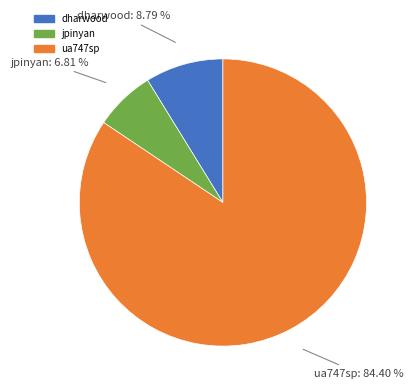

How many slices are in this pie chart?

3